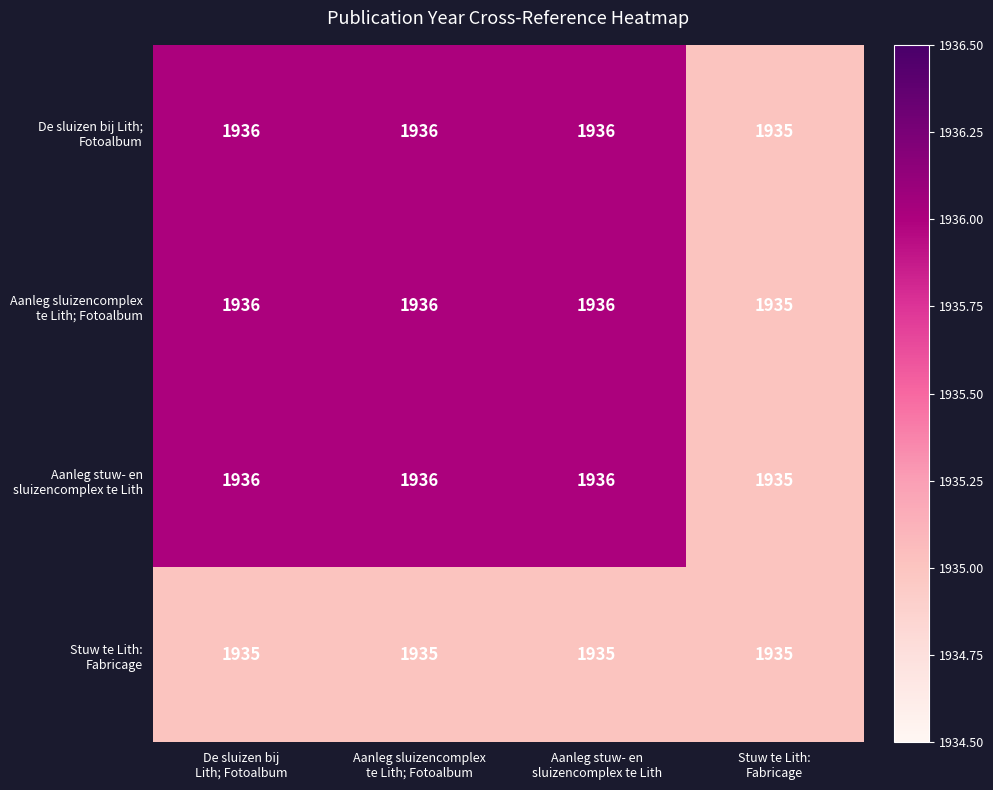

How many series are shown in this chart?

4